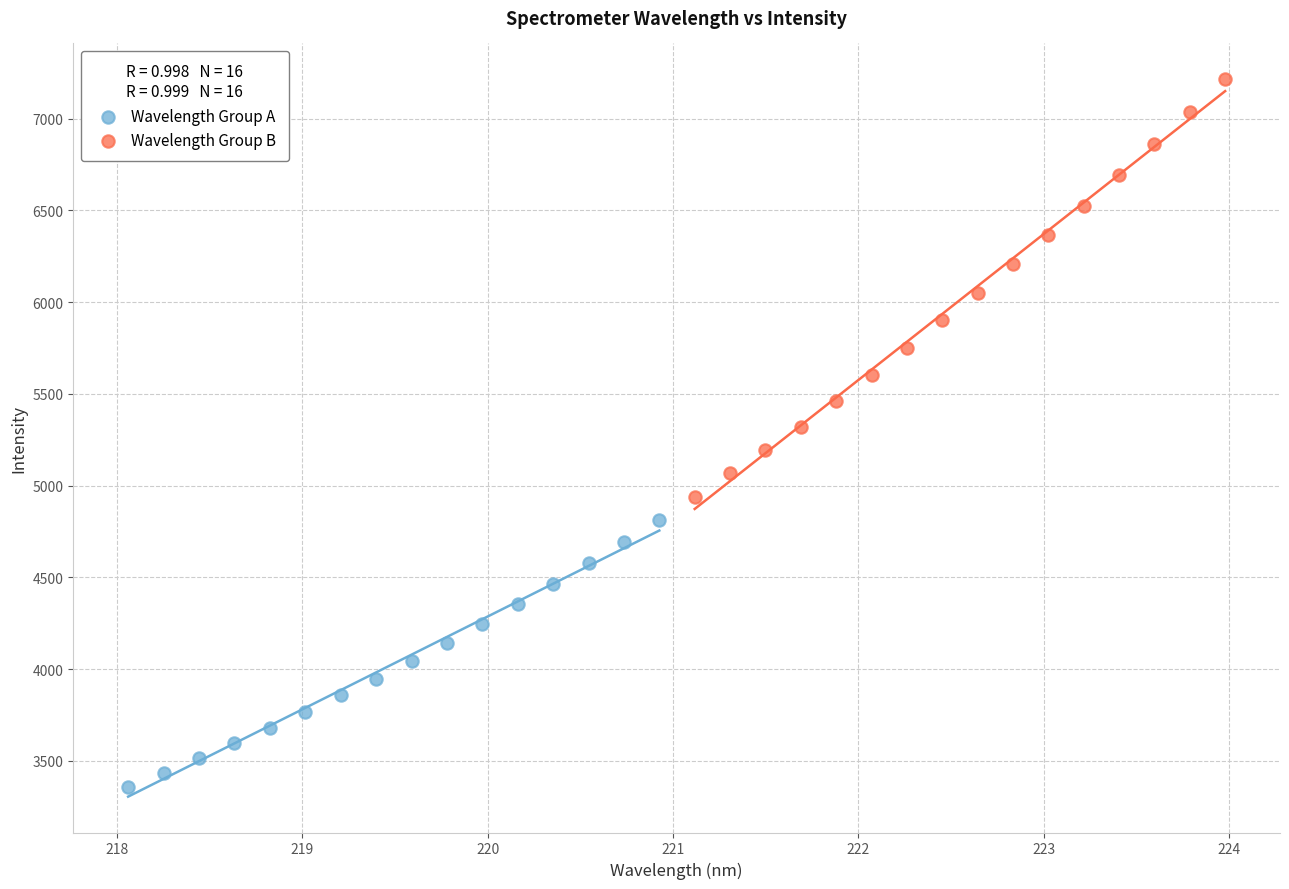

Which series reaches the maximum Y coordinate?

Wavelength Group B